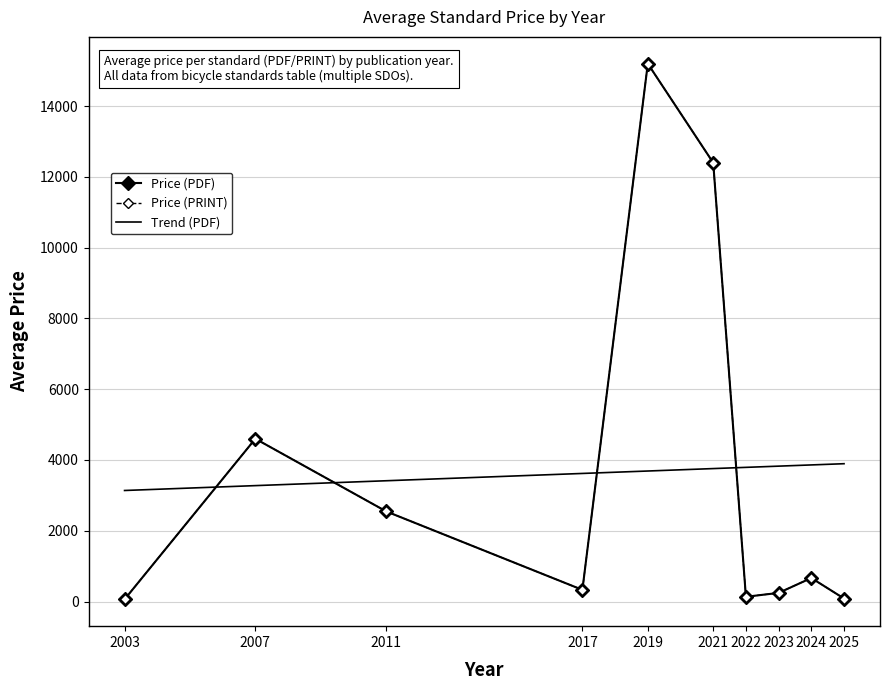

The value of Avg Price (PRINT) at 2019 is 8168. True or false?

False